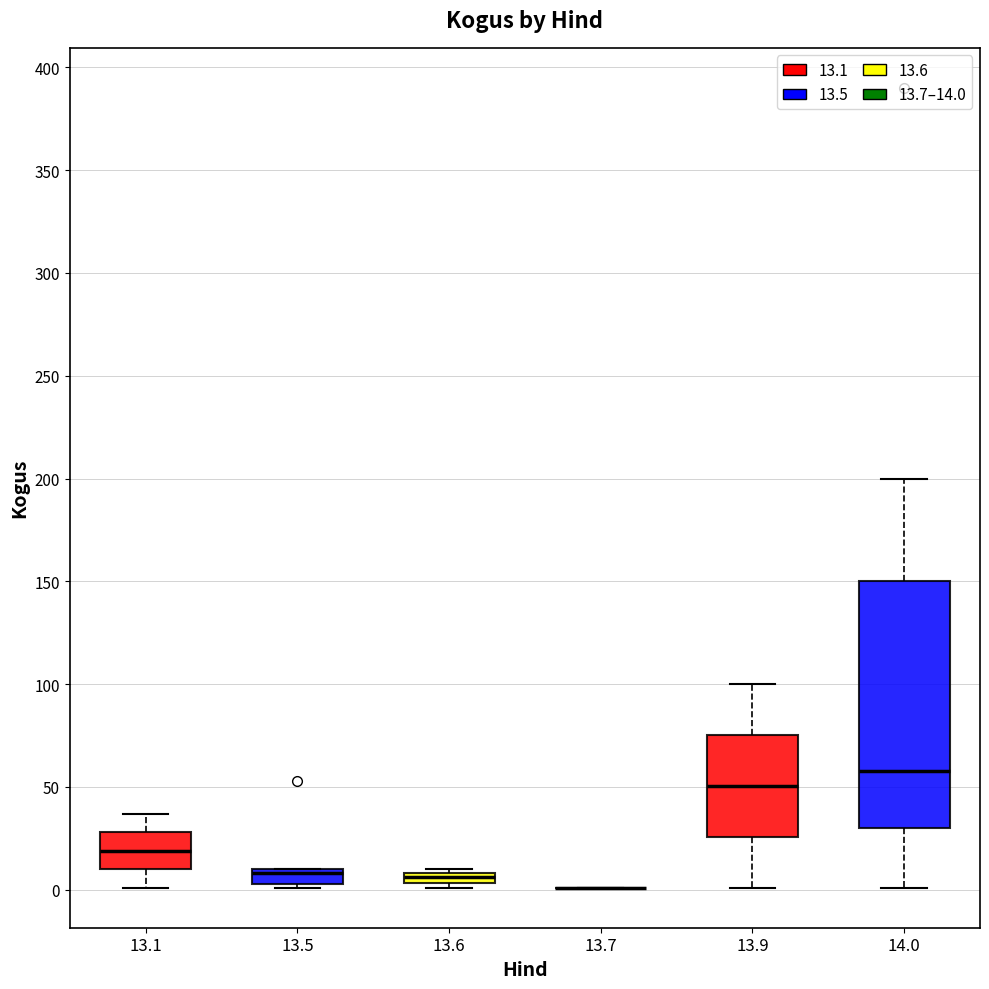

Where is the upper edge of the box at x = 13.9 on the y-axis? The values are not printed on the chart, so give them approximately, as read against the axis.

75